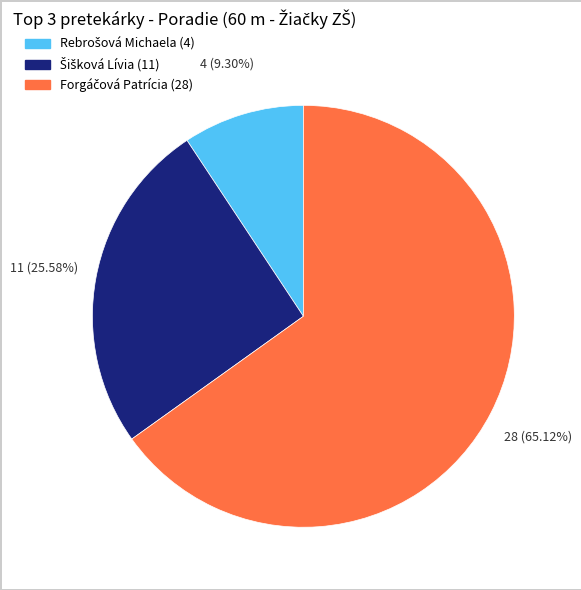

Is there any slice that represents more than half of the pie?

Yes